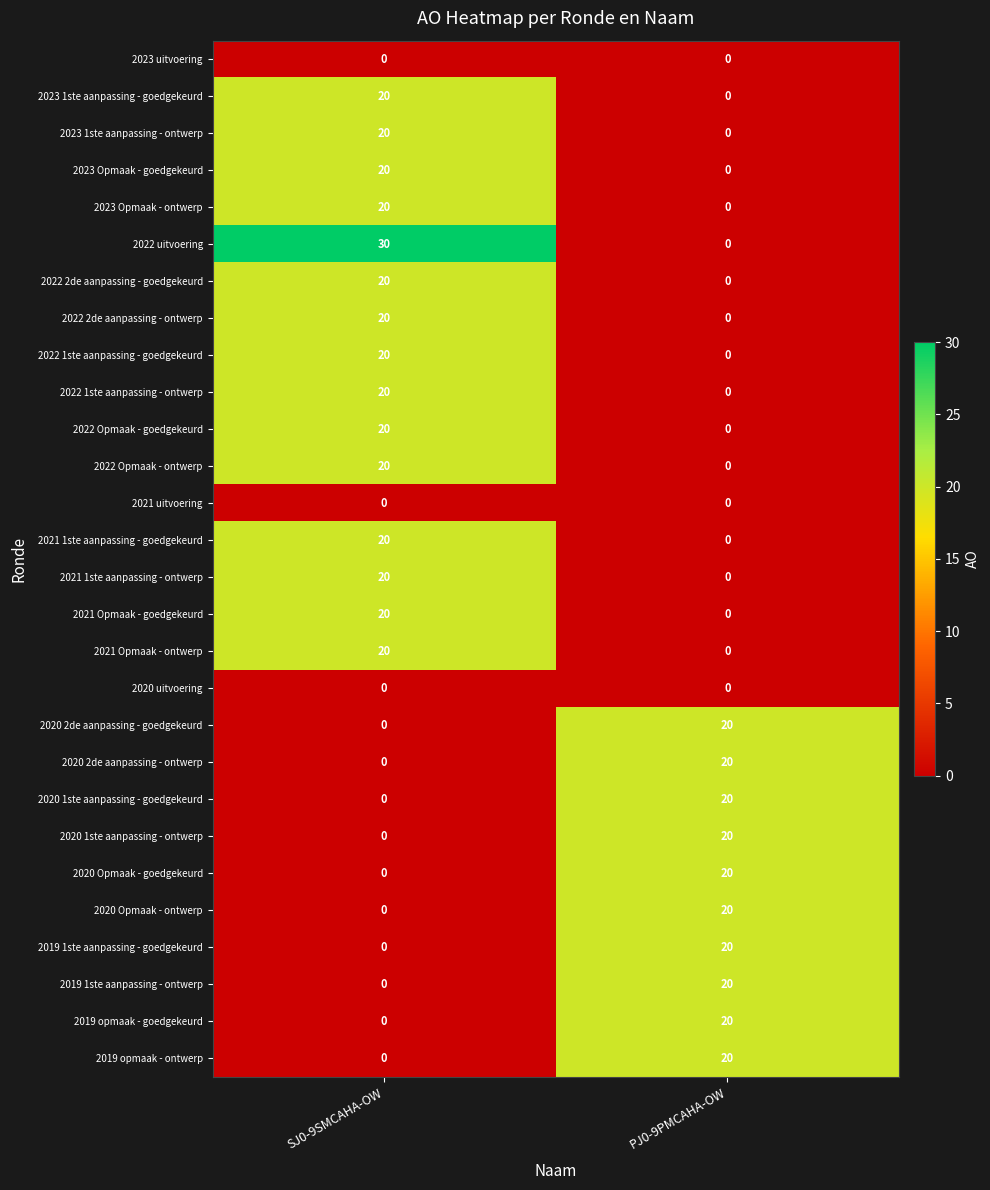

Is it true that 2020 Opmaak - goedgekeurd equals 0 at SJ0-9SMCAHA-OW?

True